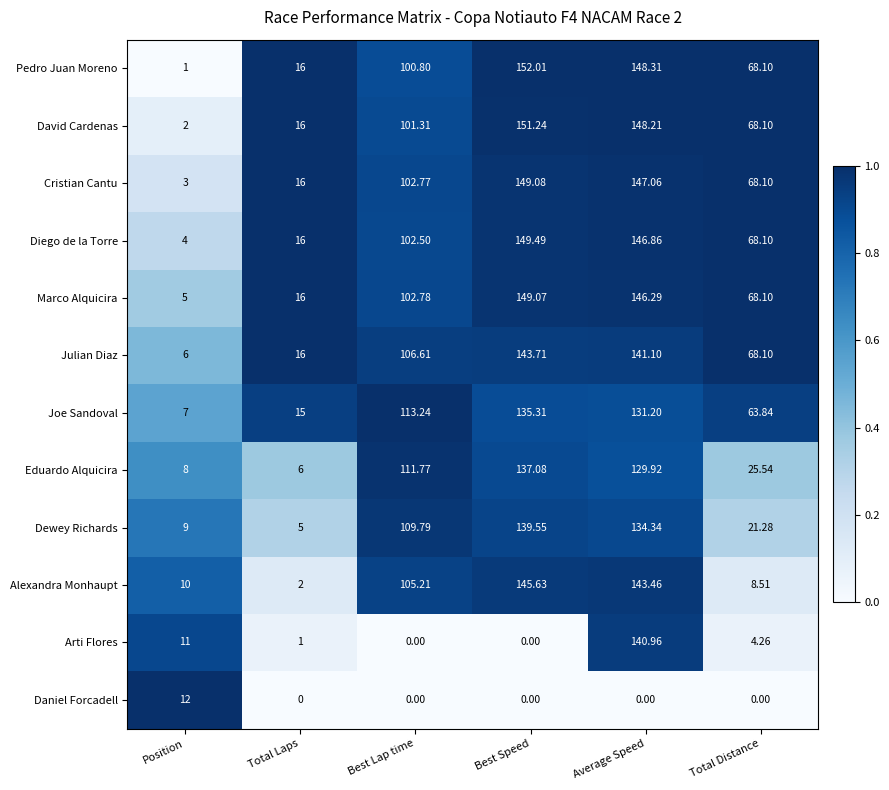

Which series has the largest range (max minus min)?

Pedro Juan Moreno